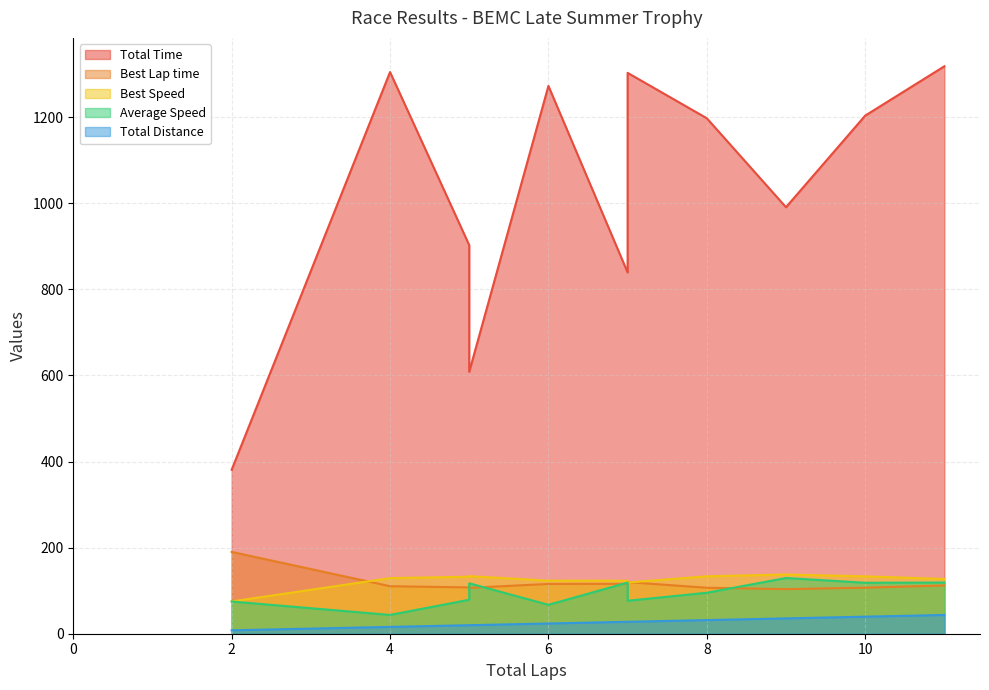

At how many categories does at least one series exceed 1189?

6